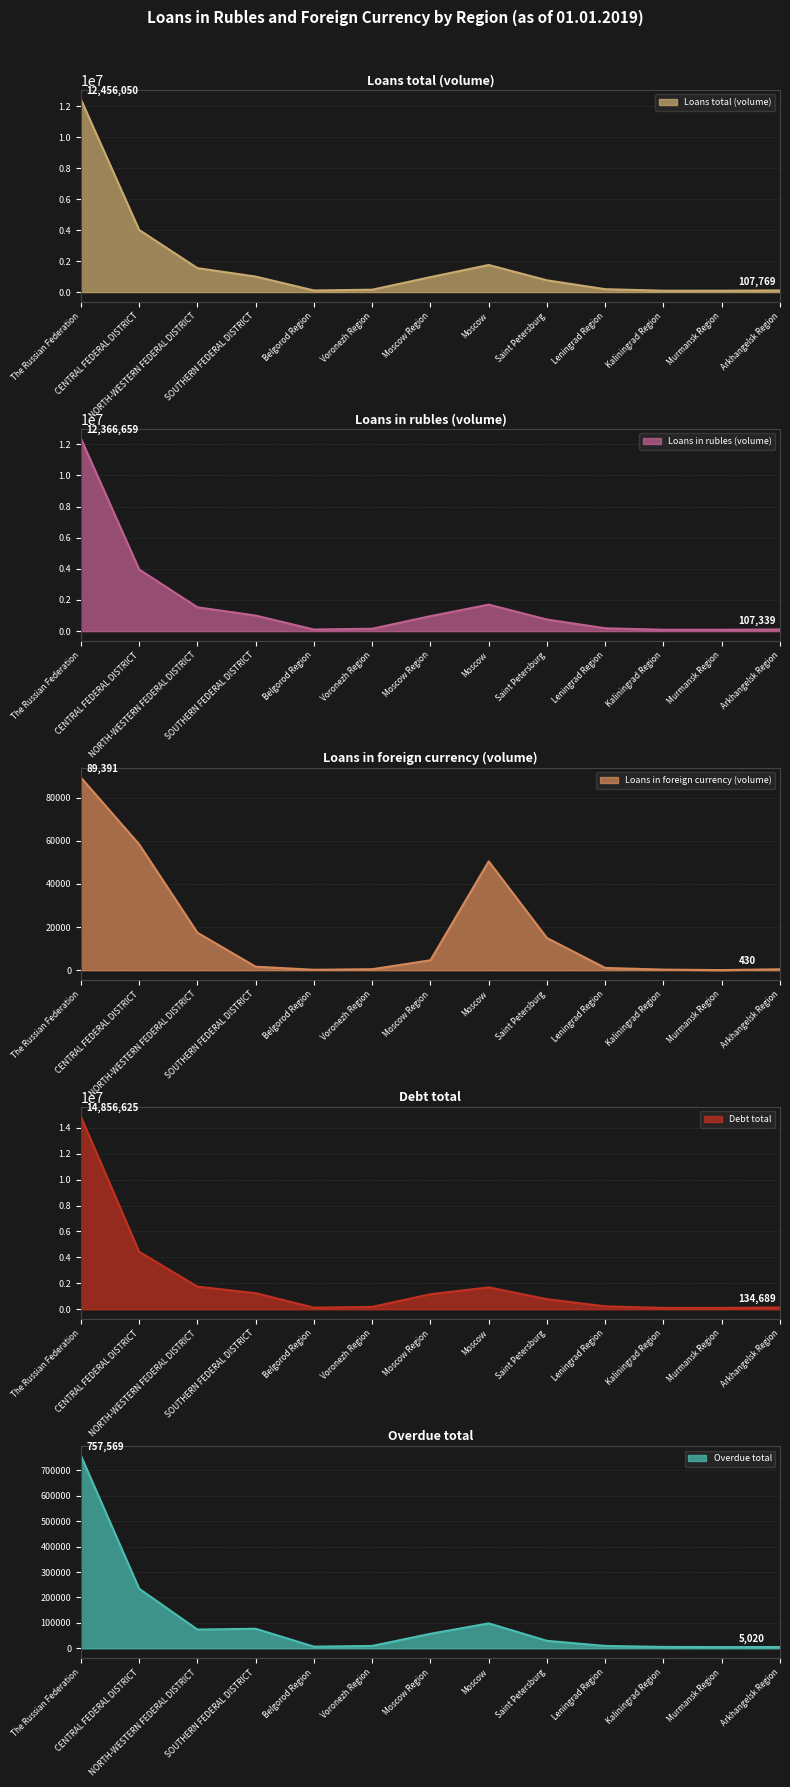

Which series has the largest total across all categories?

Debt total